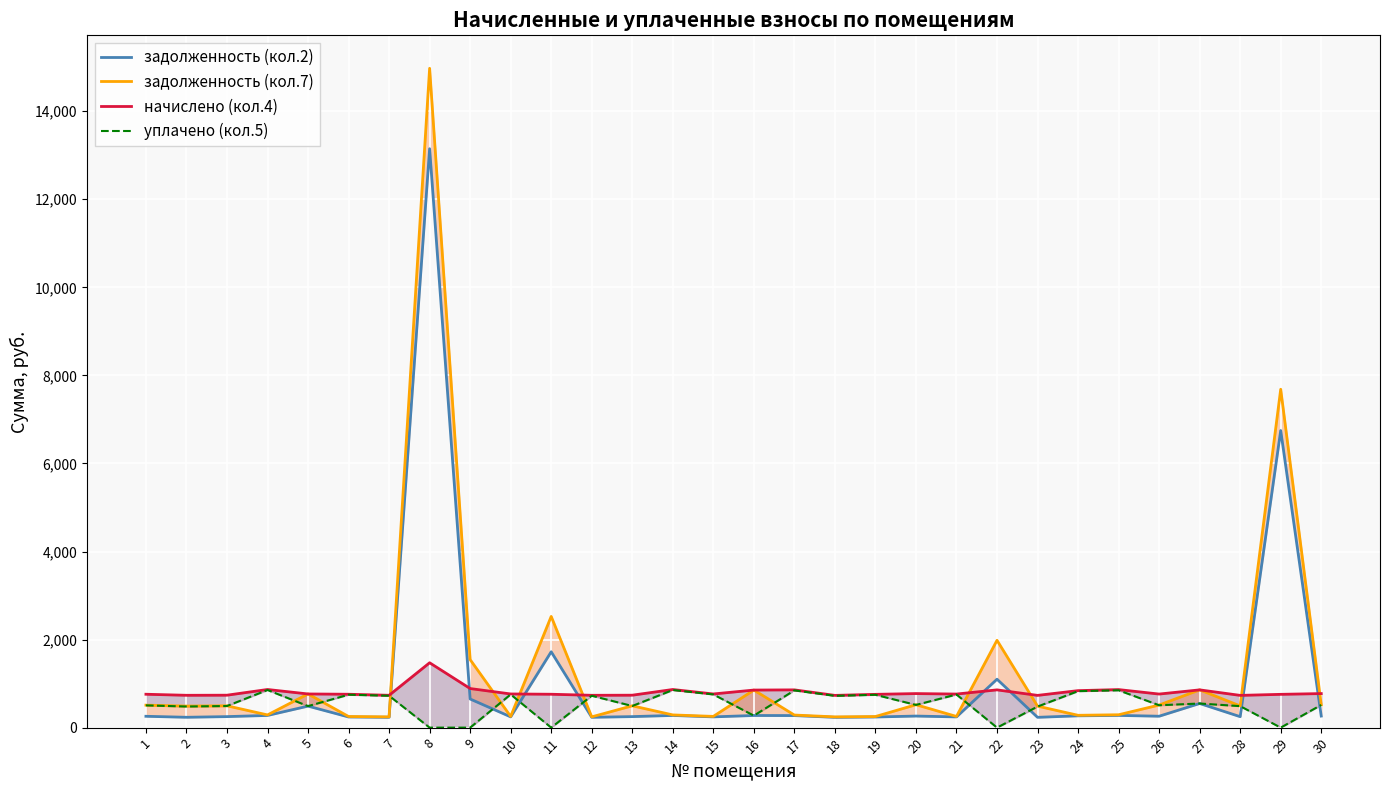

Where is the first local maximum for уплачено (кол.5)?

4